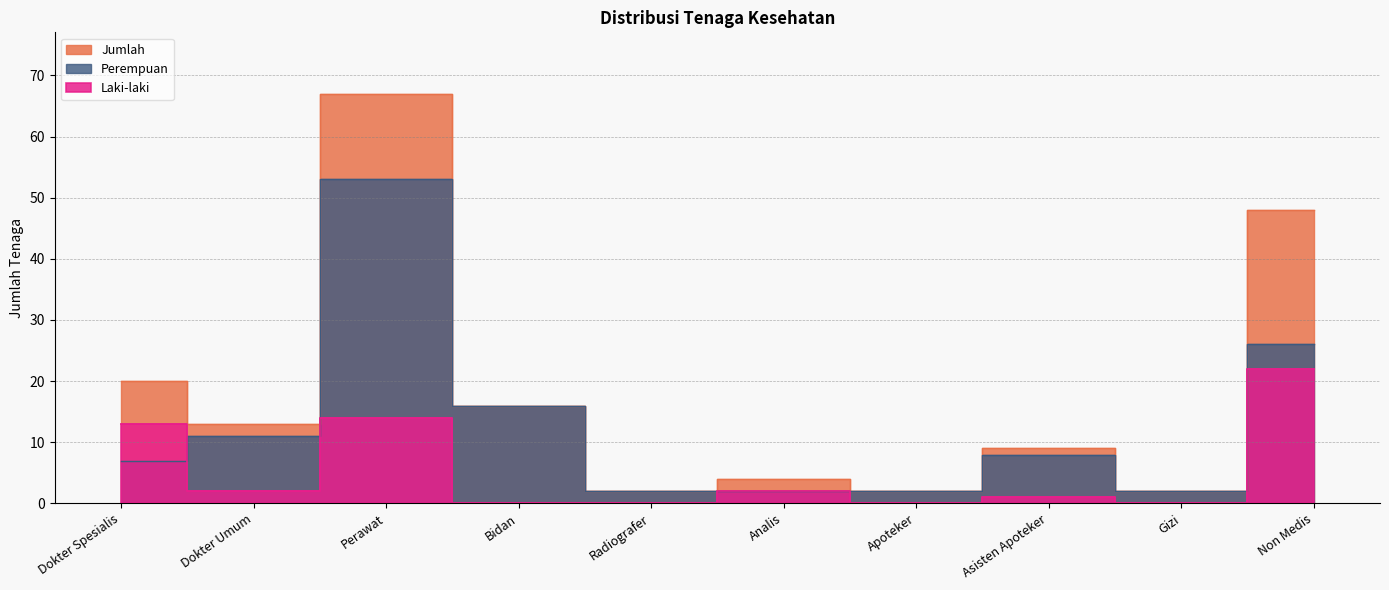

What is the label of the 3rd point from the right?

Asisten Apoteker